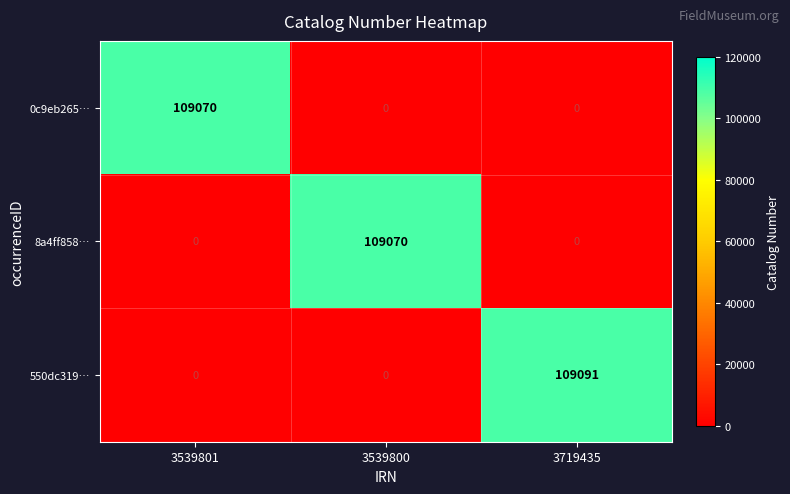

At which category is the sum across all series the highest?

3719435